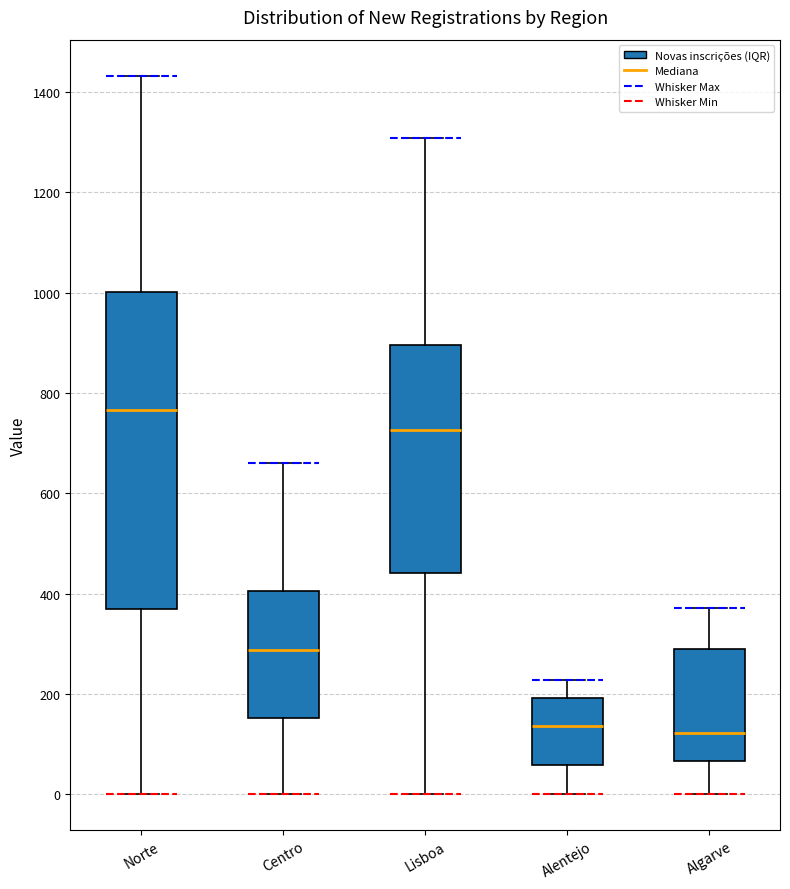

Reading left to right, transcribe this box plot: for each box, give where its median line is, the range the box spans, and where its two whiskers end, as read against the y-axis. The values are not printed on the chart, so give them approximately, as read against the axis.

Norte: median 760, box 360 to 1000, whiskers 0 to 1440
Centro: median 280, box 160 to 400, whiskers 0 to 660
Lisboa: median 720, box 440 to 900, whiskers 0 to 1300
Alentejo: median 140, box 60 to 200, whiskers 0 to 220
Algarve: median 120, box 60 to 300, whiskers 0 to 380